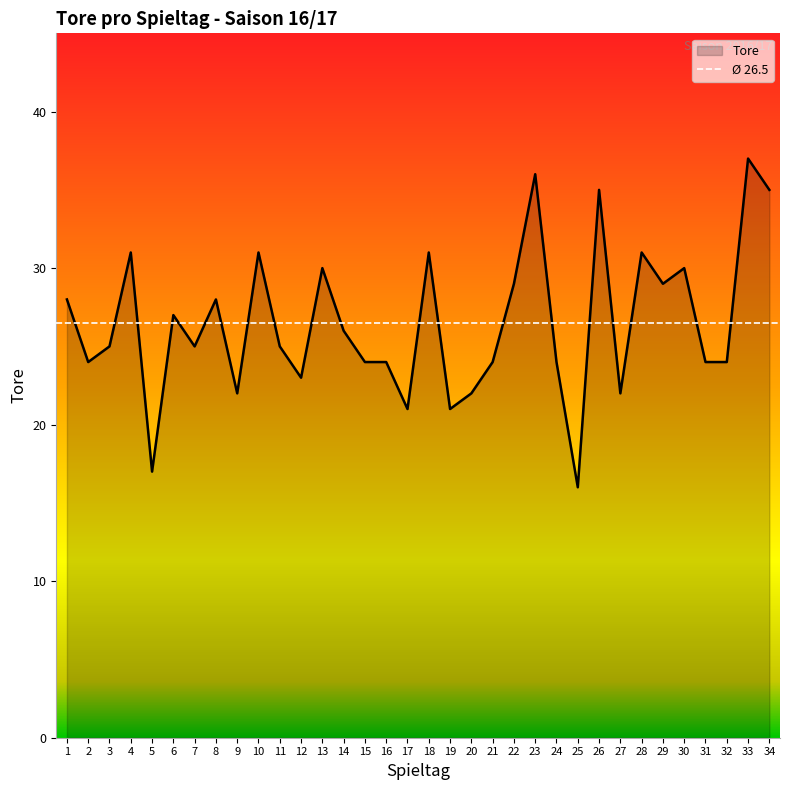

List the labels in order of value, smallest first.

25, 5, 17, 19, 9, 20, 27, 12, 2, 15, 16, 21, 24, 31, 32, 3, 7, 11, 14, 6, 1, 8, 22, 29, 13, 30, 4, 10, 18, 28, 26, 34, 23, 33